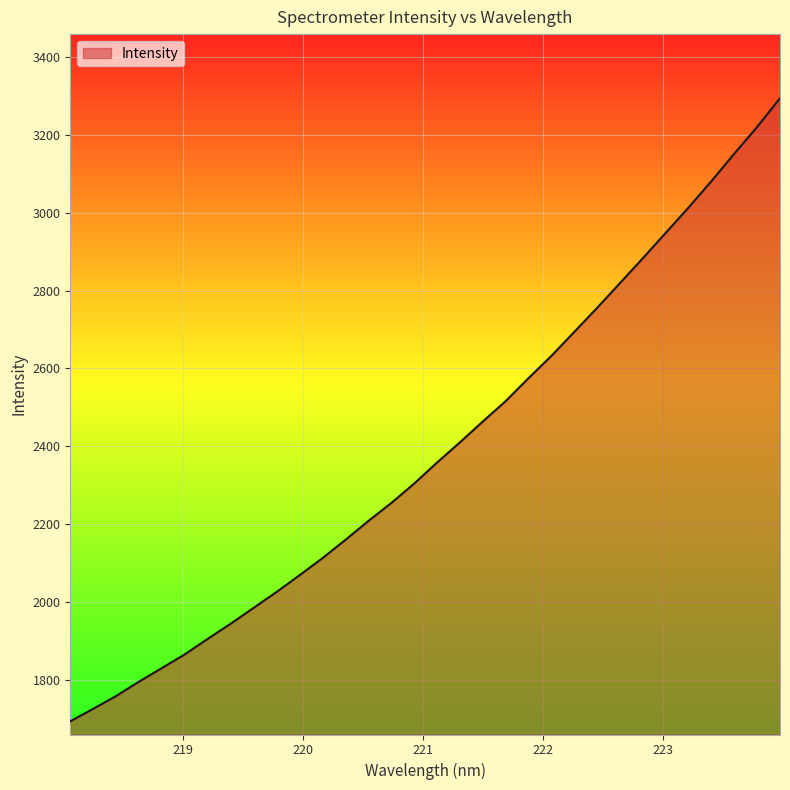

How many lines are shown in the chart?

1